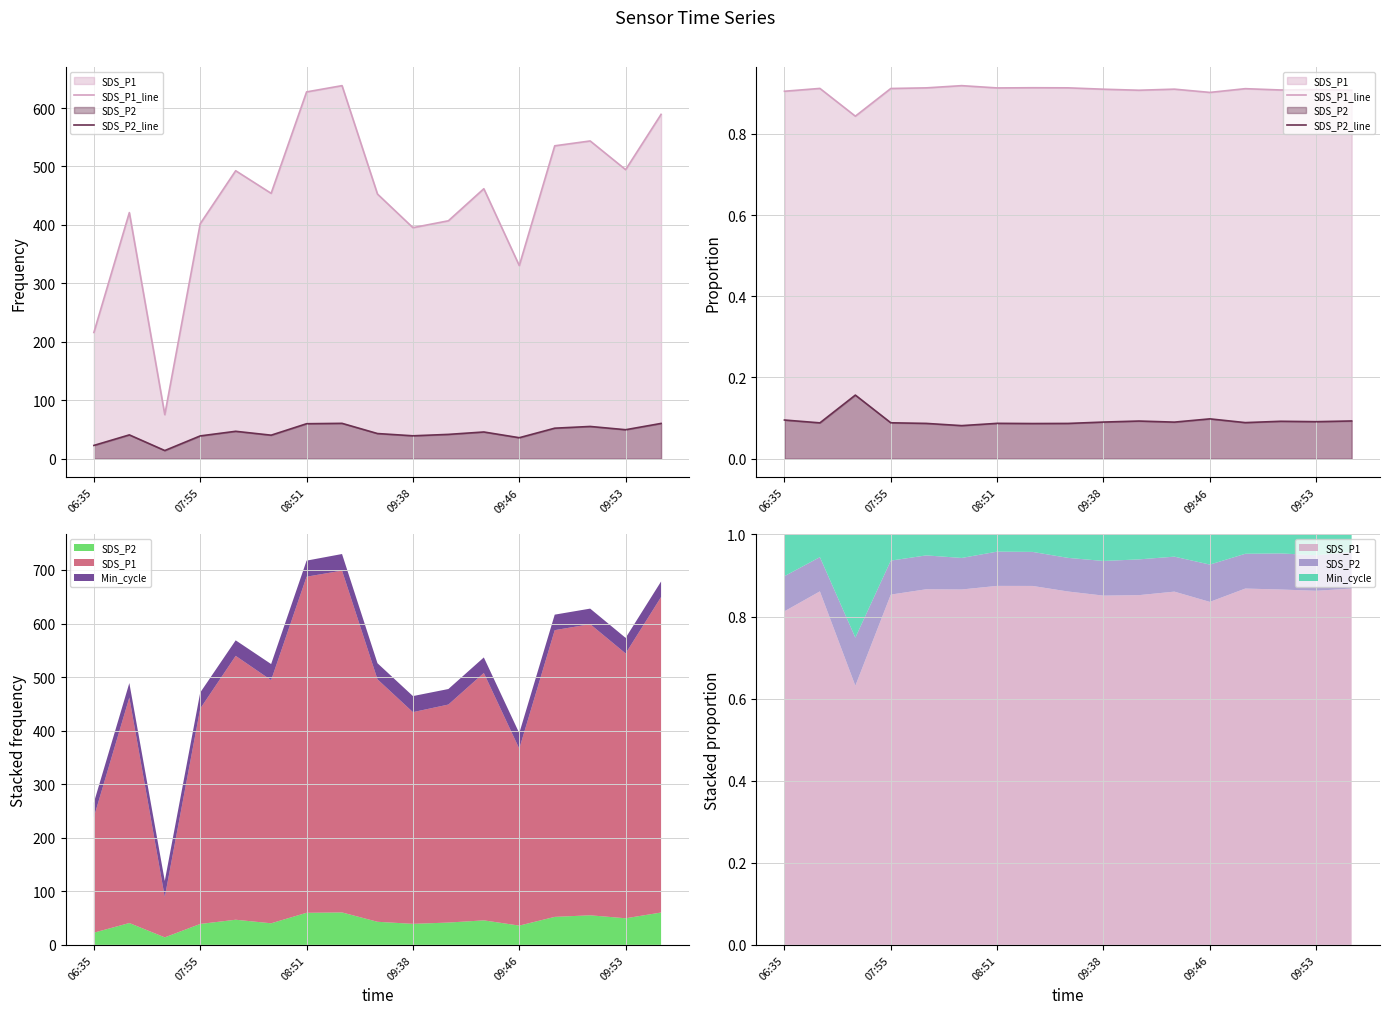

Is the value of SDS_P2_line at 07:55 greater than the value of SDS_P1_line at 08:51?

No